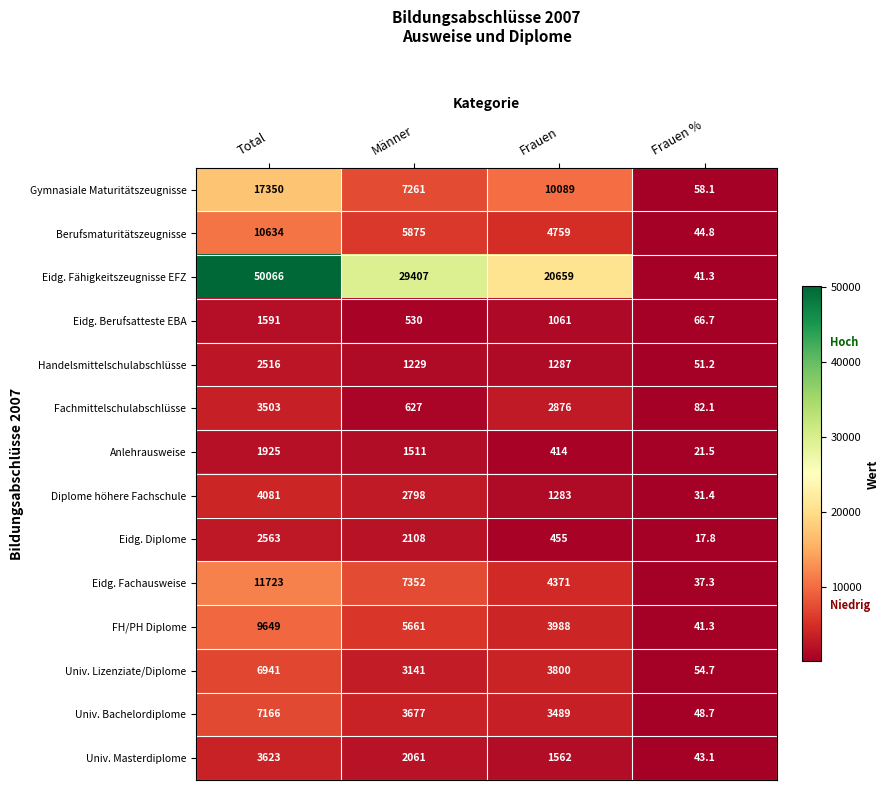

Read the FH/PH Diplome value at Total.

9649.0